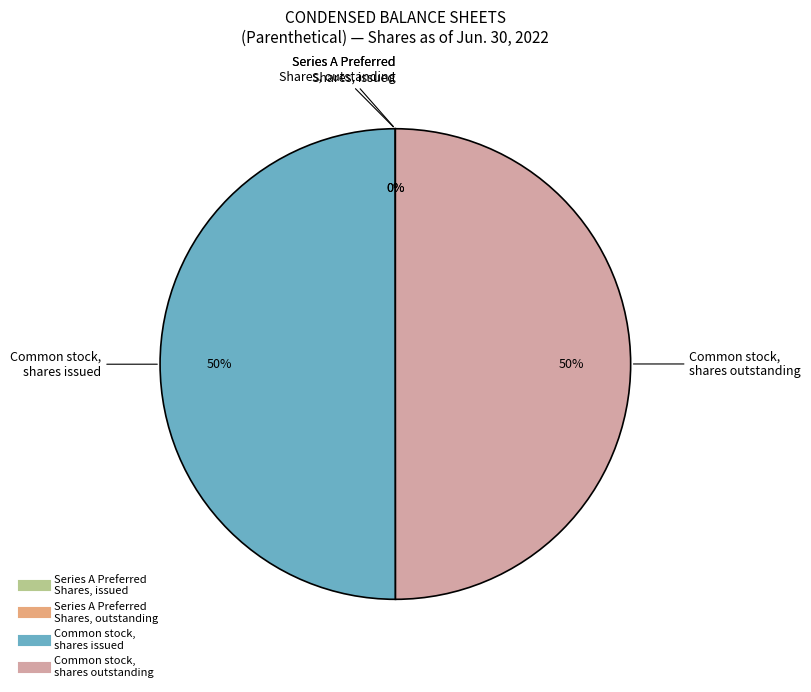

To the nearest percent, what is the average slice percentage?

25%